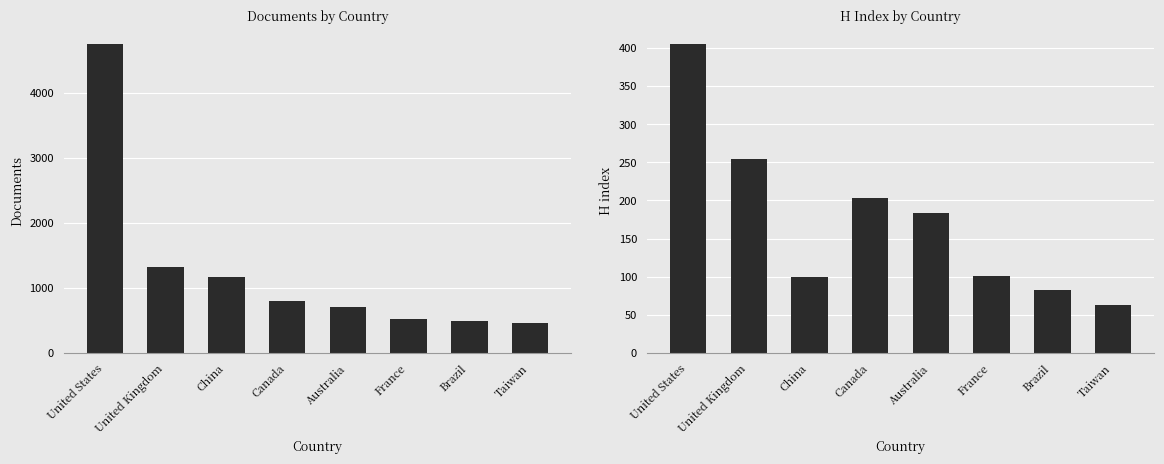

What is the maximum value for H index?

405